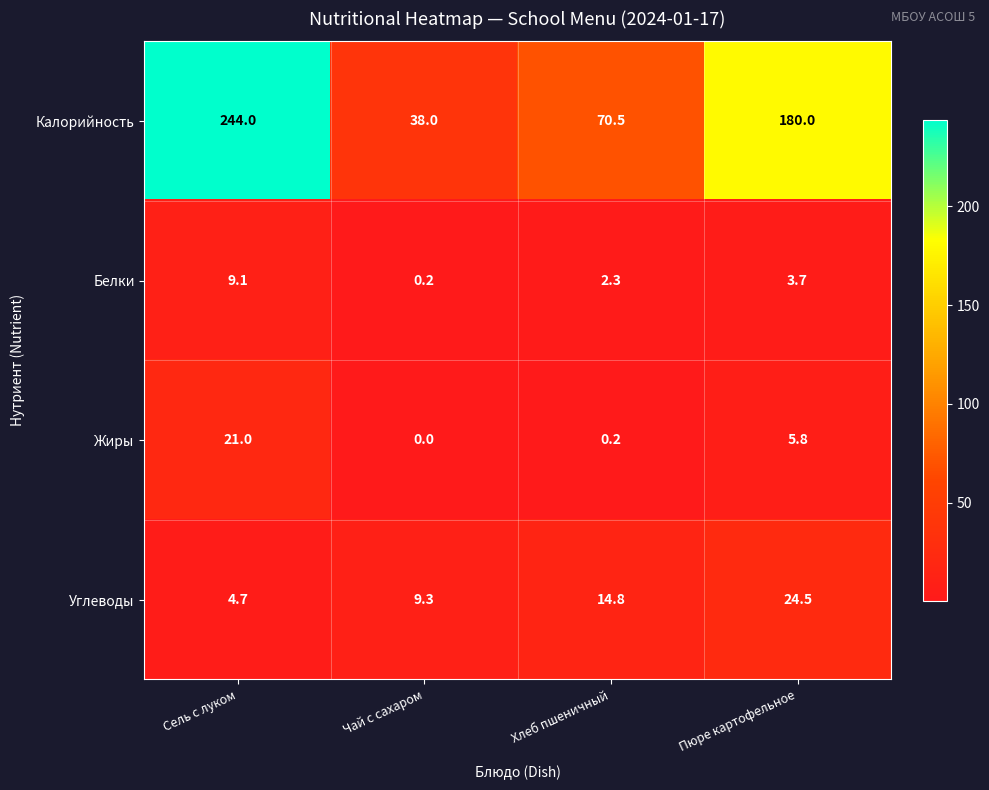

The Белки series shows 0.2 at Чай с сахаром. True or false?

True